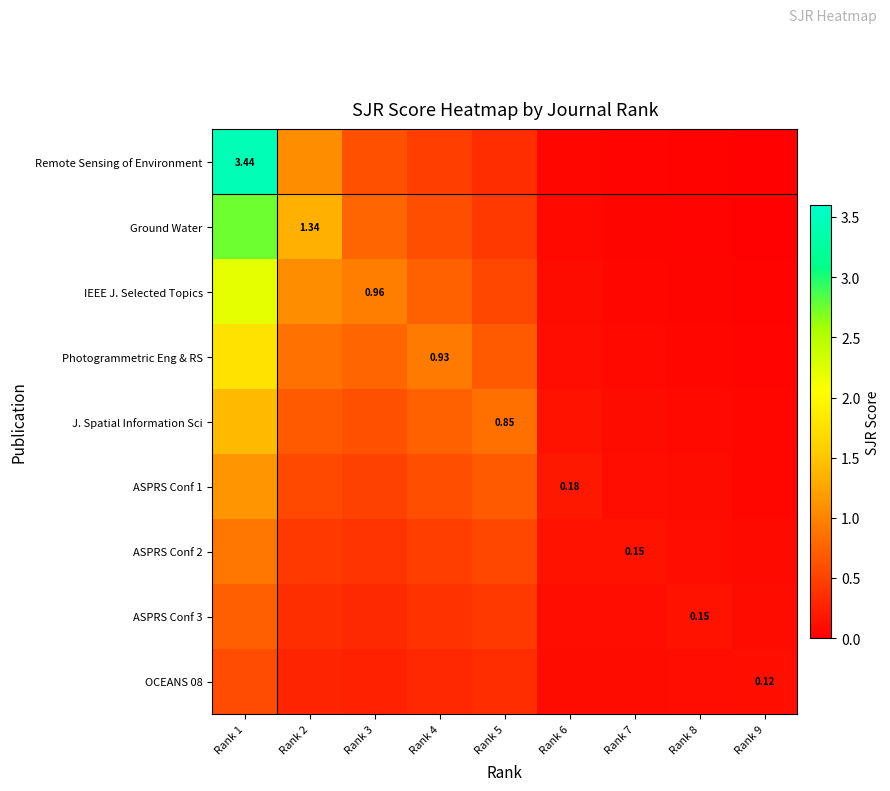

Is it true that ASPRS Conf 2 equals 0.1 at Rank 9?

True